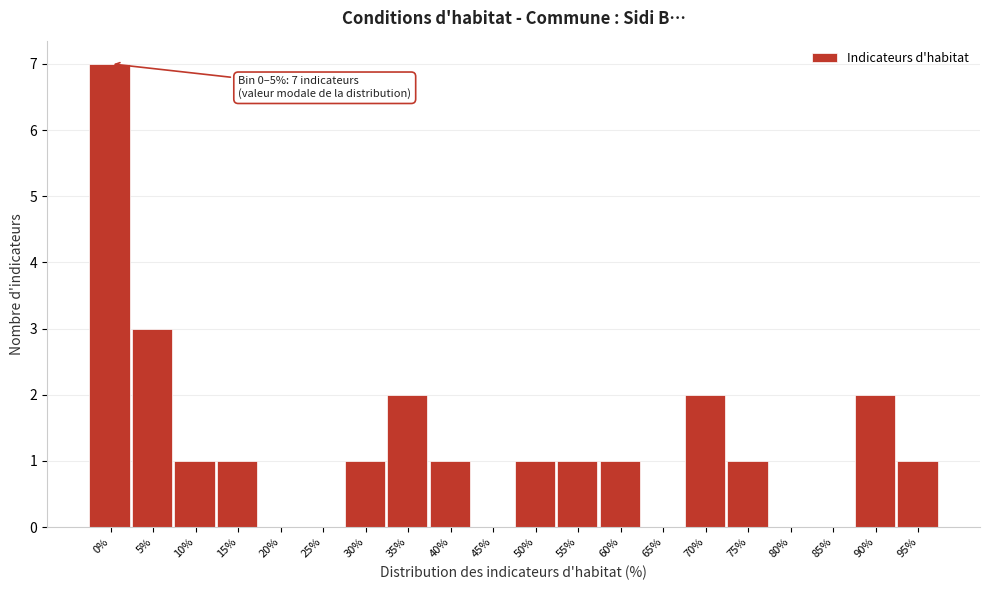

Reading left to right, list all the values displayed in this chart.

0%=7	5%=3	10%=1	15%=1	20%=0	25%=0	30%=1	35%=2	40%=1	45%=0	50%=1	55%=1	60%=1	65%=0	70%=2	75%=1	80%=0	85%=0	90%=2	95%=1